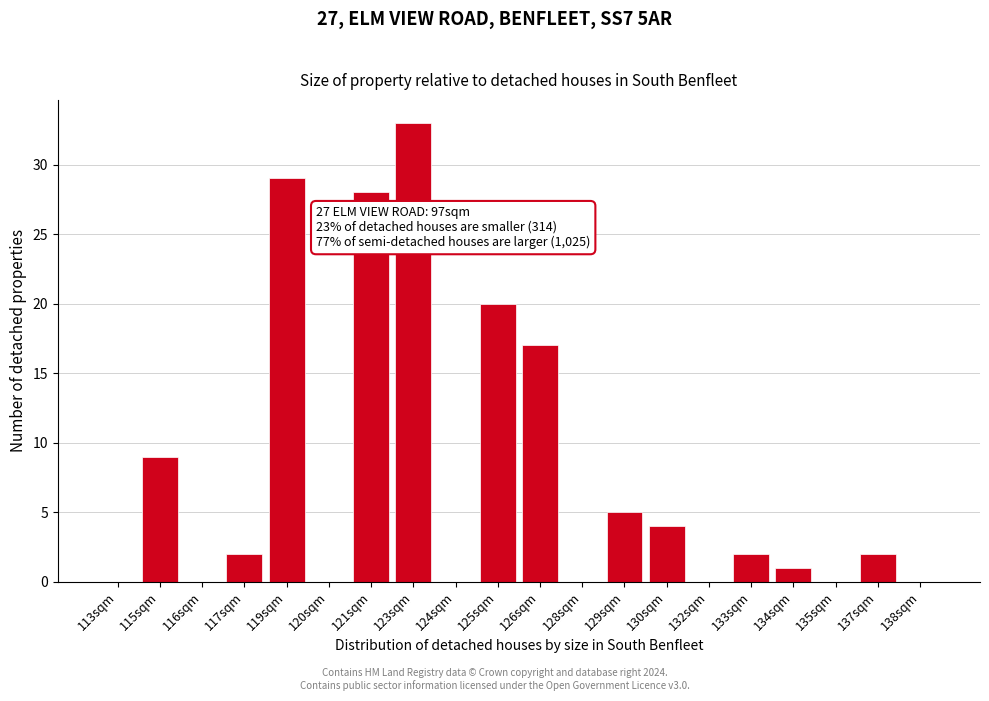

Reading right to left, list all the values displayed in this chart.

138sqm=0	137sqm=2	135sqm=0	134sqm=1	133sqm=2	132sqm=0	130sqm=4	129sqm=5	128sqm=0	126sqm=17	125sqm=20	124sqm=0	123sqm=33	121sqm=28	120sqm=0	119sqm=29	117sqm=2	116sqm=0	115sqm=9	113sqm=0